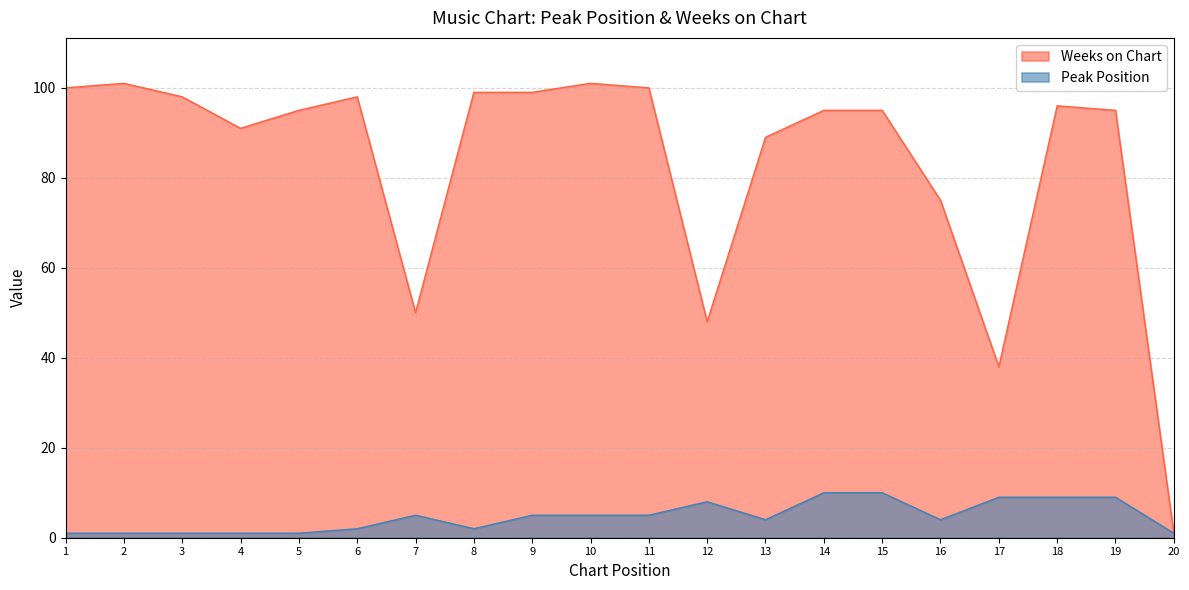

What is the difference between the highest and lowest values at 19?

86